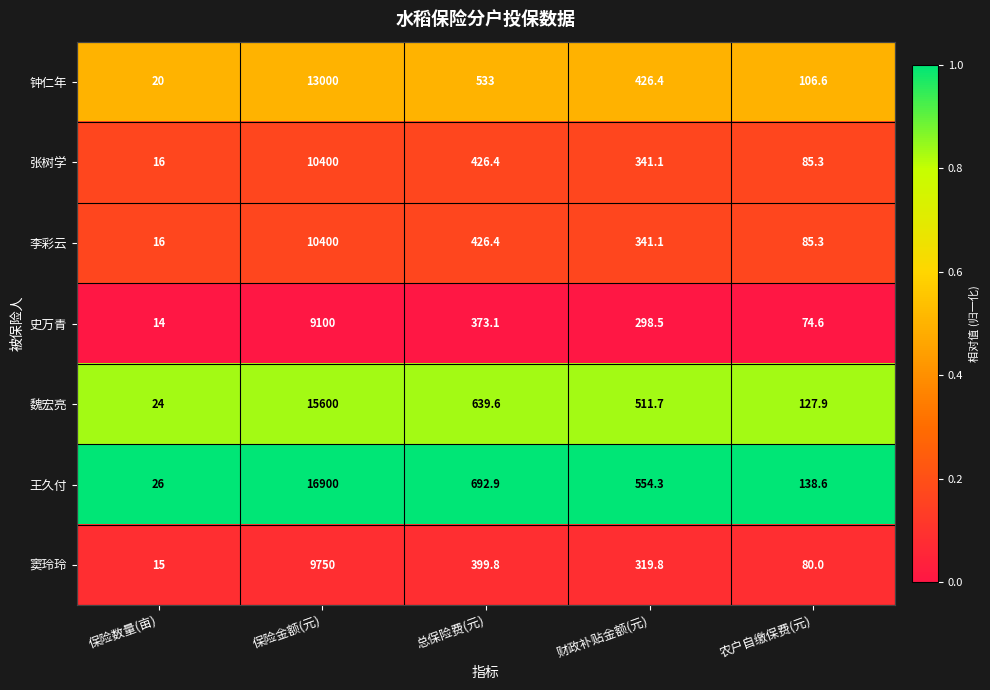

Which category has the lowest value in the 史万青 series?

保险数量(亩)